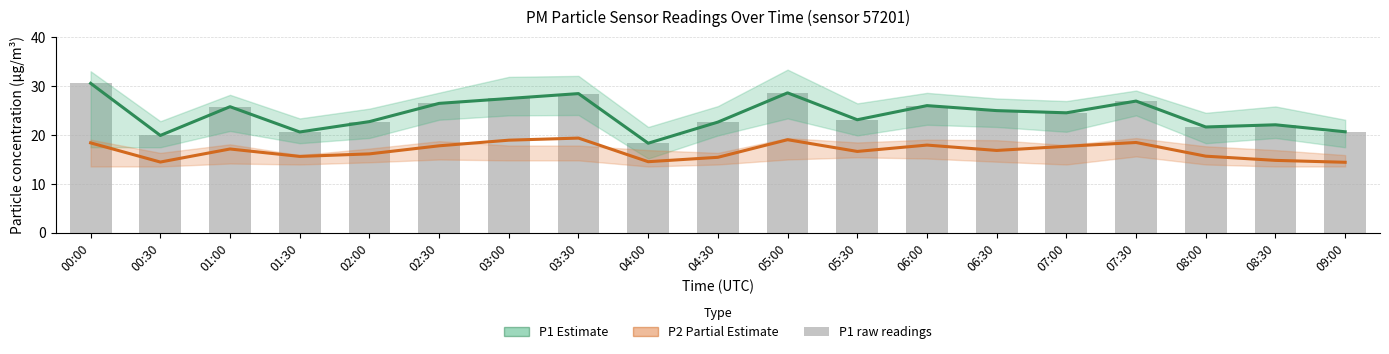

Which series has the widest spread of values?

P1 (Estimate)